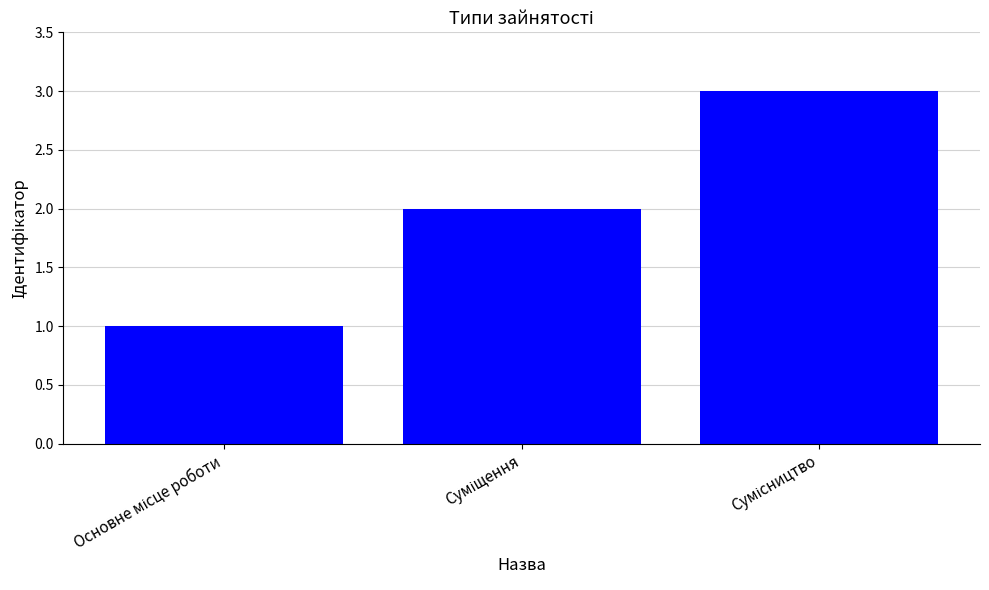

What is the greatest value displayed?

3